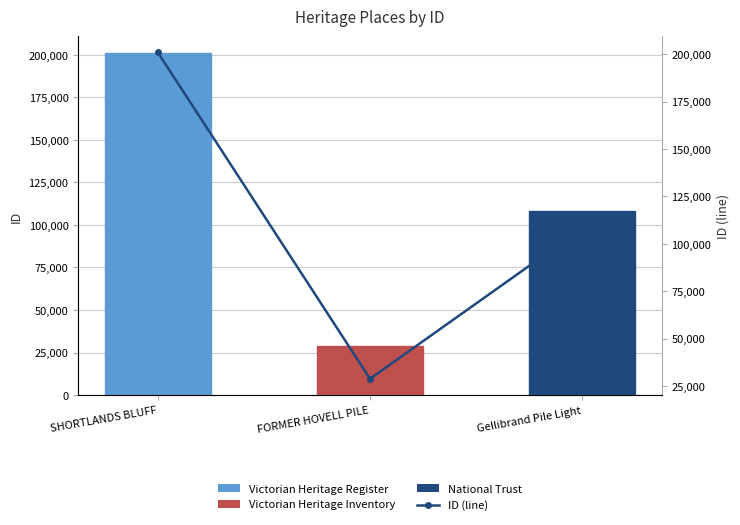

What is the difference between the ID values at Gellibrand Pile Light and SHORTLANDS BLUFF?

92813